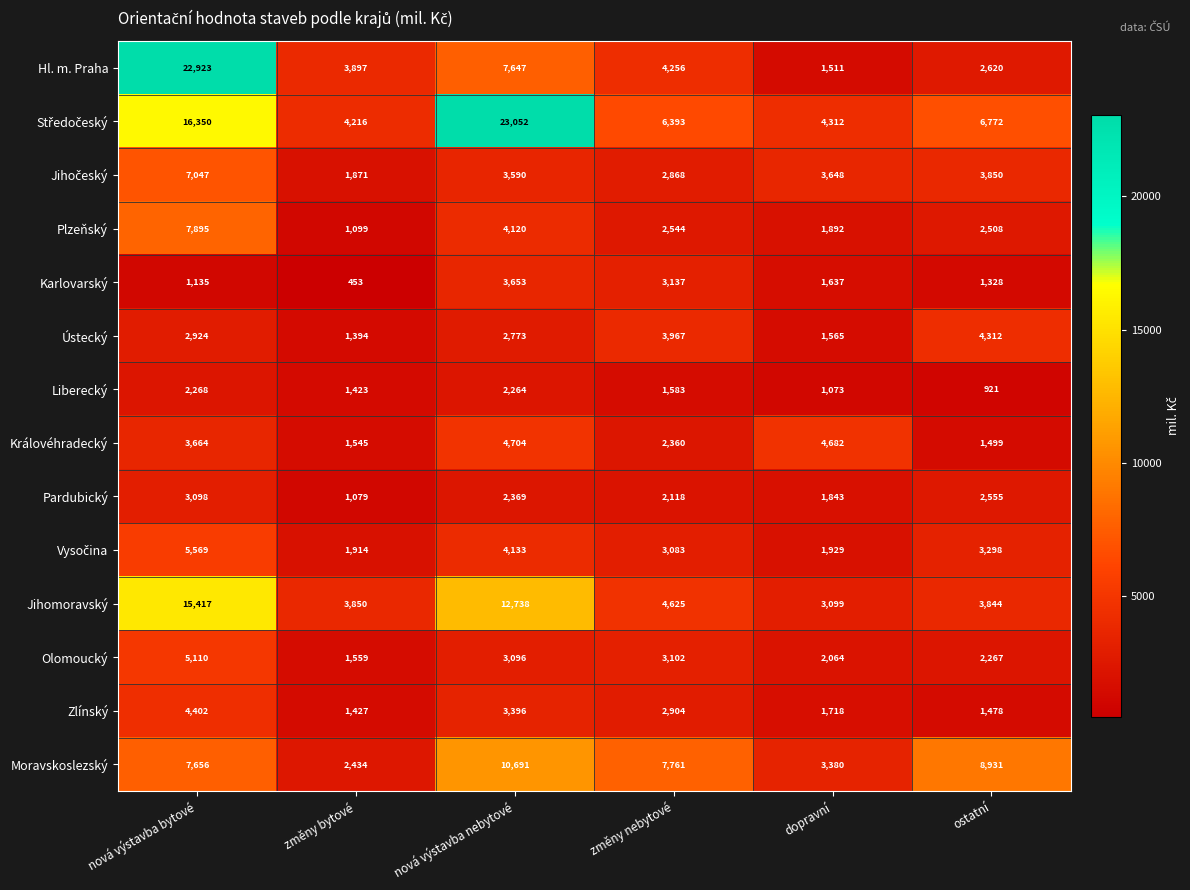

List the labels in order of Karlovarský value, largest first.

nová výstavba nebytové, změny nebytové, dopravní, ostatní, nová výstavba bytové, změny bytové